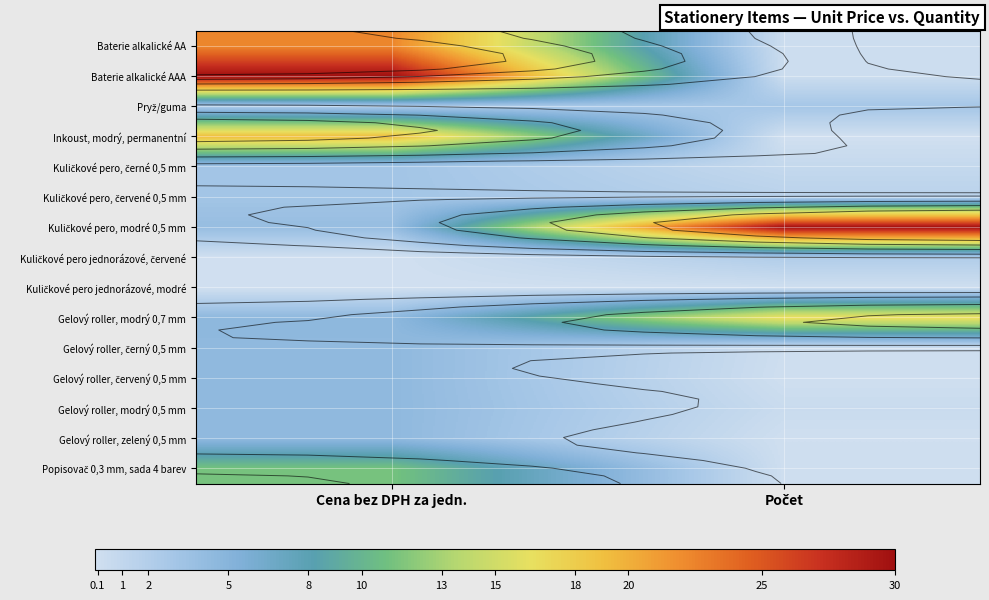

How many values in the Baterie alkalické AAA series exceed 29?

1